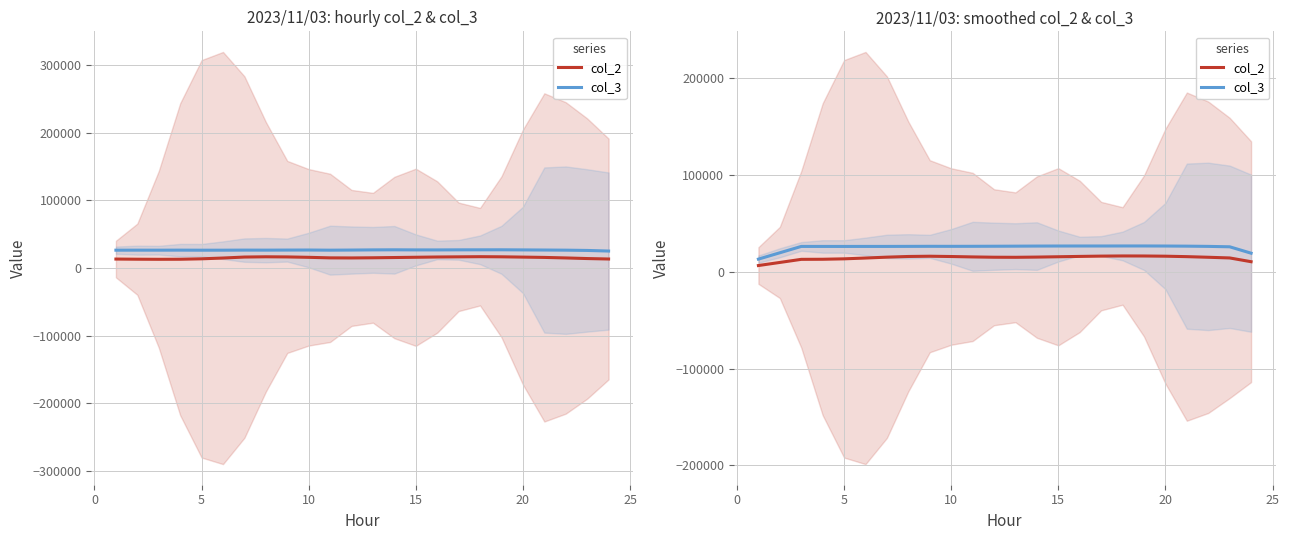

True or false: col_2 and col_3 intersect in this chart.

False